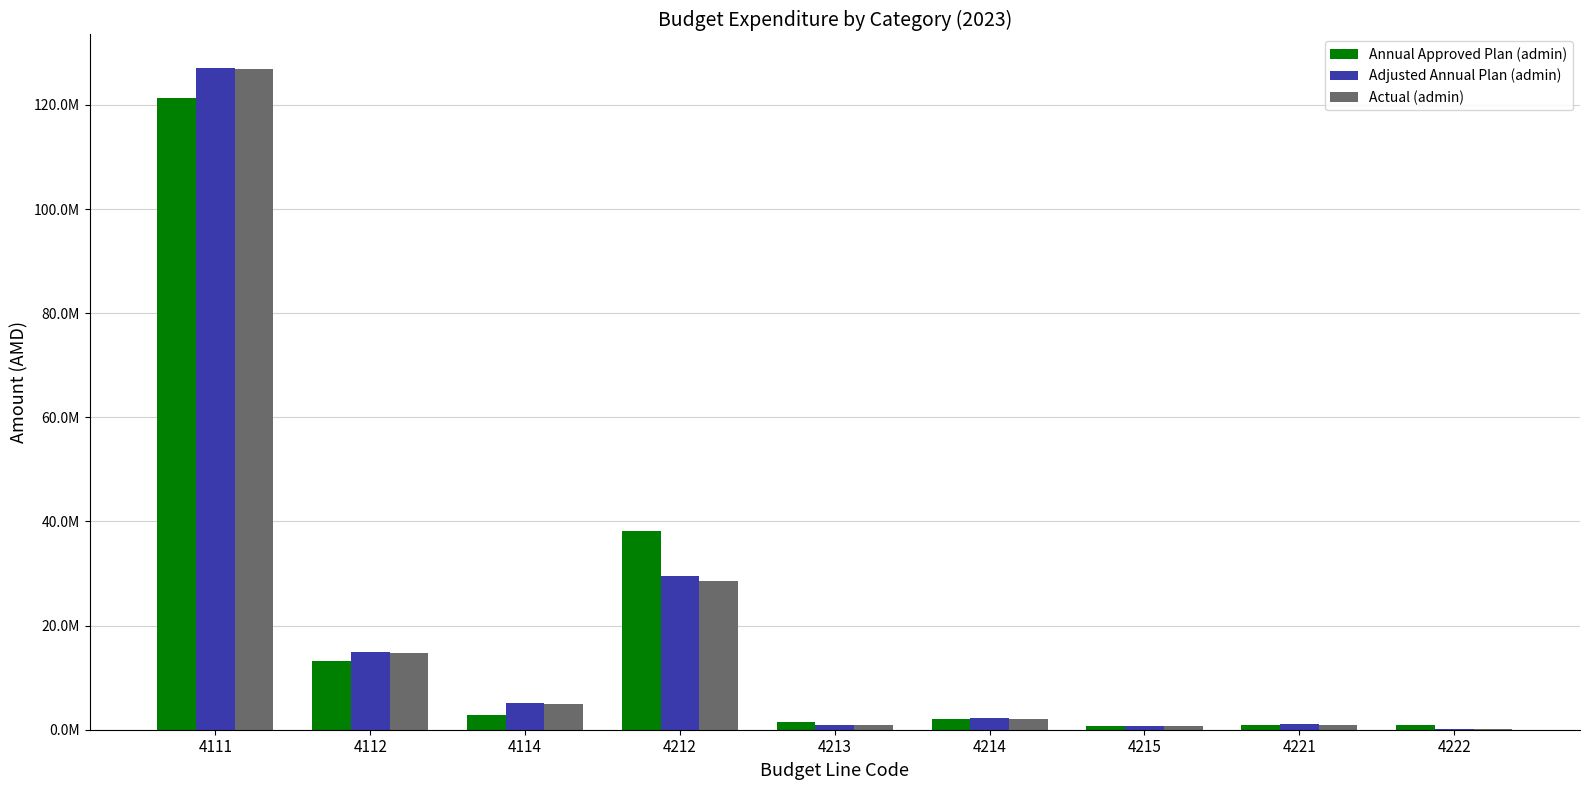

Which category has the highest value across all series?

4111